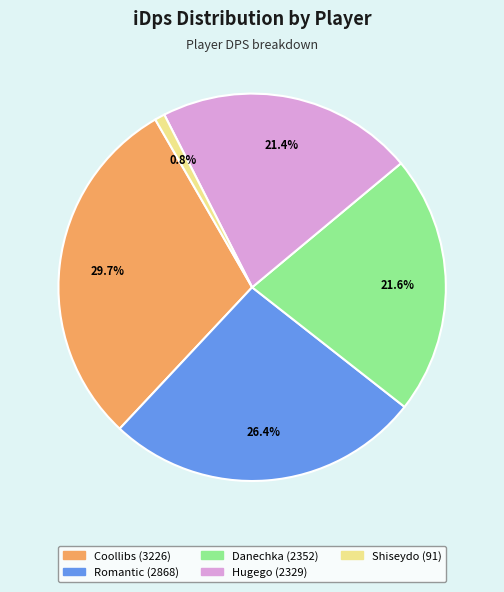

To the nearest percent, what portion does Romantic represent?

26%